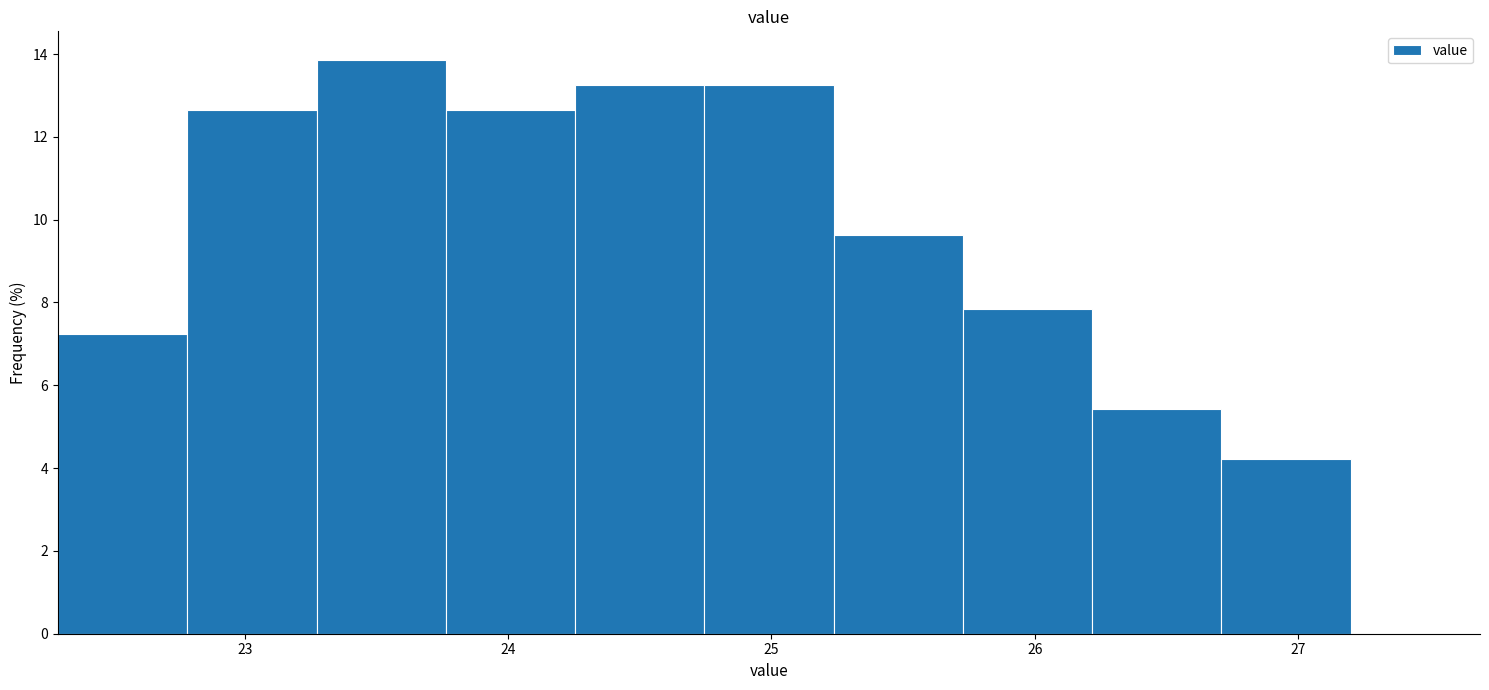

Reading left to right, transcribe this chart: for each bar, give the range it covers on the x-axis and its height. Neither the bar edges nor the heights are printed on the chart, so give them approximately, as read against the axes.

22.3 to 22.8: 7.2
22.8 to 23.3: 12.6
23.3 to 23.8: 13.8
23.8 to 24.3: 12.6
24.3 to 24.7: 13.2
24.7 to 25.2: 13.2
25.2 to 25.7: 9.6
25.7 to 26.2: 7.8
26.2 to 26.7: 5.4
26.7 to 27.2: 4.2